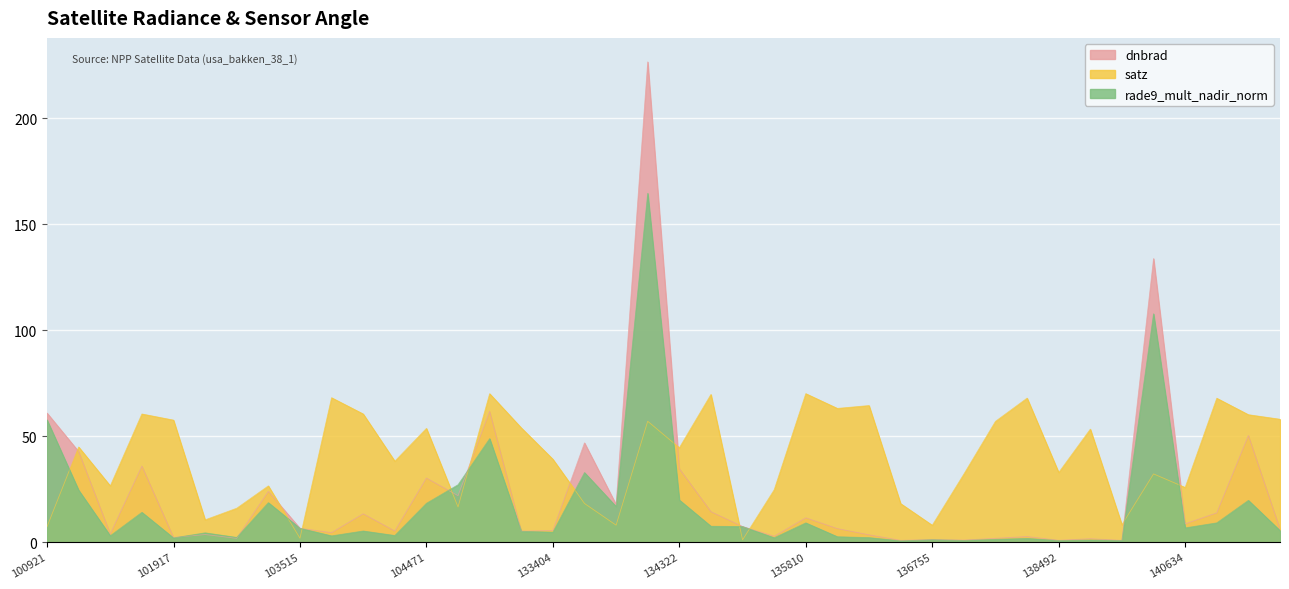

What is the sum of all rade9_mult_nadir_norm values?

668.2